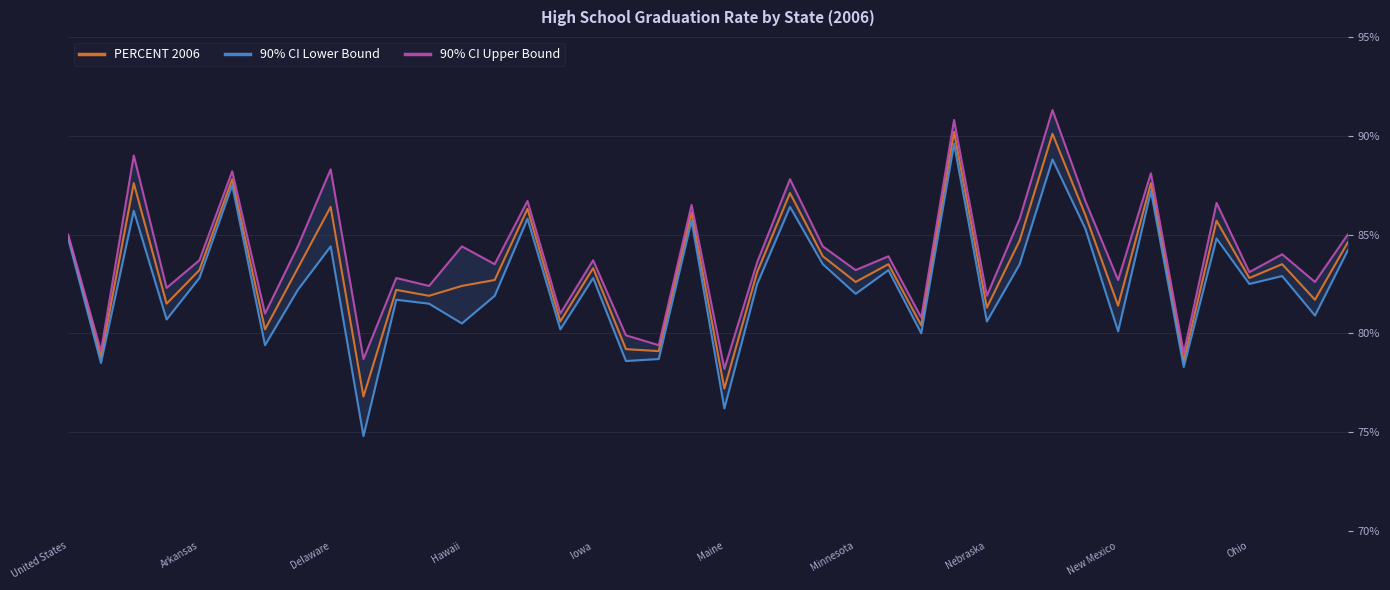

In 90% CI Upper Bound, how many points are higher than both neighbors (excluding endpoints)?

15